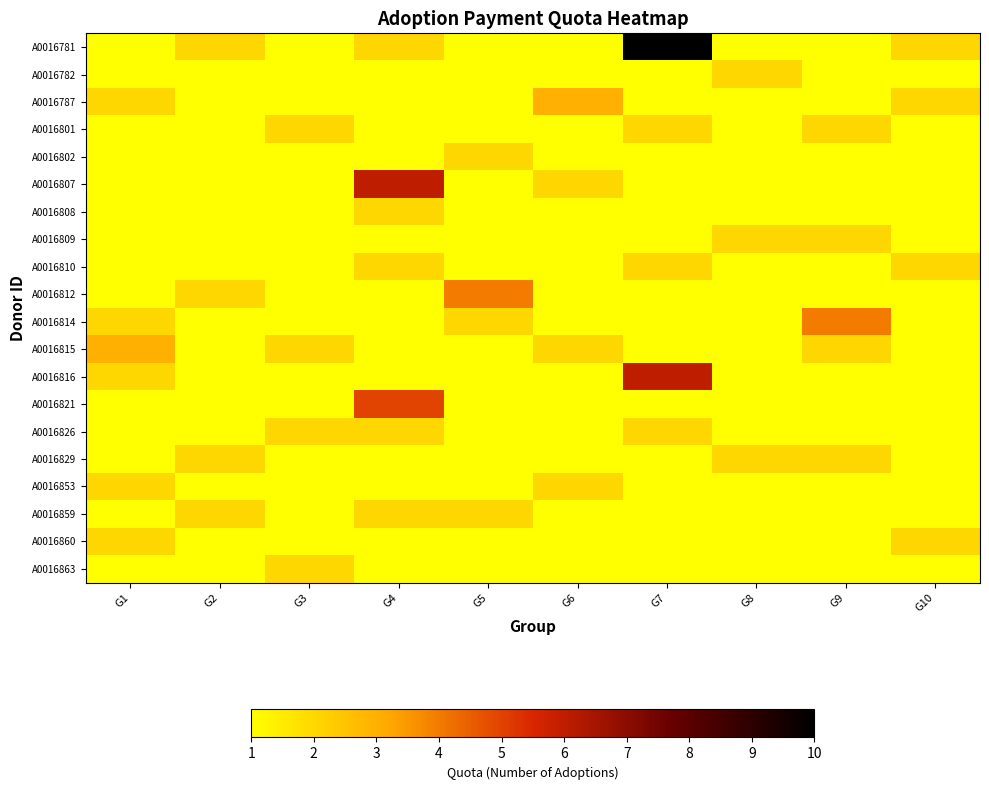

Reading right to left, list all the values displayed in this chart.

A0016781: G10=2	G9=1	G8=1	G7=10	G6=1	G5=1	G4=2	G3=1	G2=2	G1=1
A0016782: G10=1	G9=1	G8=2	G7=1	G6=1	G5=1	G4=1	G3=1	G2=1	G1=1
A0016787: G10=2	G9=1	G8=1	G7=1	G6=3	G5=1	G4=1	G3=1	G2=1	G1=2
A0016801: G10=1	G9=2	G8=1	G7=2	G6=1	G5=1	G4=1	G3=2	G2=1	G1=1
A0016802: G10=1	G9=1	G8=1	G7=1	G6=1	G5=2	G4=1	G3=1	G2=1	G1=1
A0016807: G10=1	G9=1	G8=1	G7=1	G6=2	G5=1	G4=6	G3=1	G2=1	G1=1
A0016808: G10=1	G9=1	G8=1	G7=1	G6=1	G5=1	G4=2	G3=1	G2=1	G1=1
A0016809: G10=1	G9=2	G8=2	G7=1	G6=1	G5=1	G4=1	G3=1	G2=1	G1=1
A0016810: G10=2	G9=1	G8=1	G7=2	G6=1	G5=1	G4=2	G3=1	G2=1	G1=1
A0016812: G10=1	G9=1	G8=1	G7=1	G6=1	G5=4	G4=1	G3=1	G2=2	G1=1
A0016814: G10=1	G9=4	G8=1	G7=1	G6=1	G5=2	G4=1	G3=1	G2=1	G1=2
A0016815: G10=1	G9=2	G8=1	G7=1	G6=2	G5=1	G4=1	G3=2	G2=1	G1=3
A0016816: G10=1	G9=1	G8=1	G7=6	G6=1	G5=1	G4=1	G3=1	G2=1	G1=2
A0016821: G10=1	G9=1	G8=1	G7=1	G6=1	G5=1	G4=5	G3=1	G2=1	G1=1
A0016826: G10=1	G9=1	G8=1	G7=2	G6=1	G5=1	G4=2	G3=2	G2=1	G1=1
A0016829: G10=1	G9=2	G8=2	G7=1	G6=1	G5=1	G4=1	G3=1	G2=2	G1=1
A0016853: G10=1	G9=1	G8=1	G7=1	G6=2	G5=1	G4=1	G3=1	G2=1	G1=2
A0016859: G10=1	G9=1	G8=1	G7=1	G6=1	G5=2	G4=2	G3=1	G2=2	G1=1
A0016860: G10=2	G9=1	G8=1	G7=1	G6=1	G5=1	G4=1	G3=1	G2=1	G1=2
A0016863: G10=1	G9=1	G8=1	G7=1	G6=1	G5=1	G4=1	G3=2	G2=1	G1=1